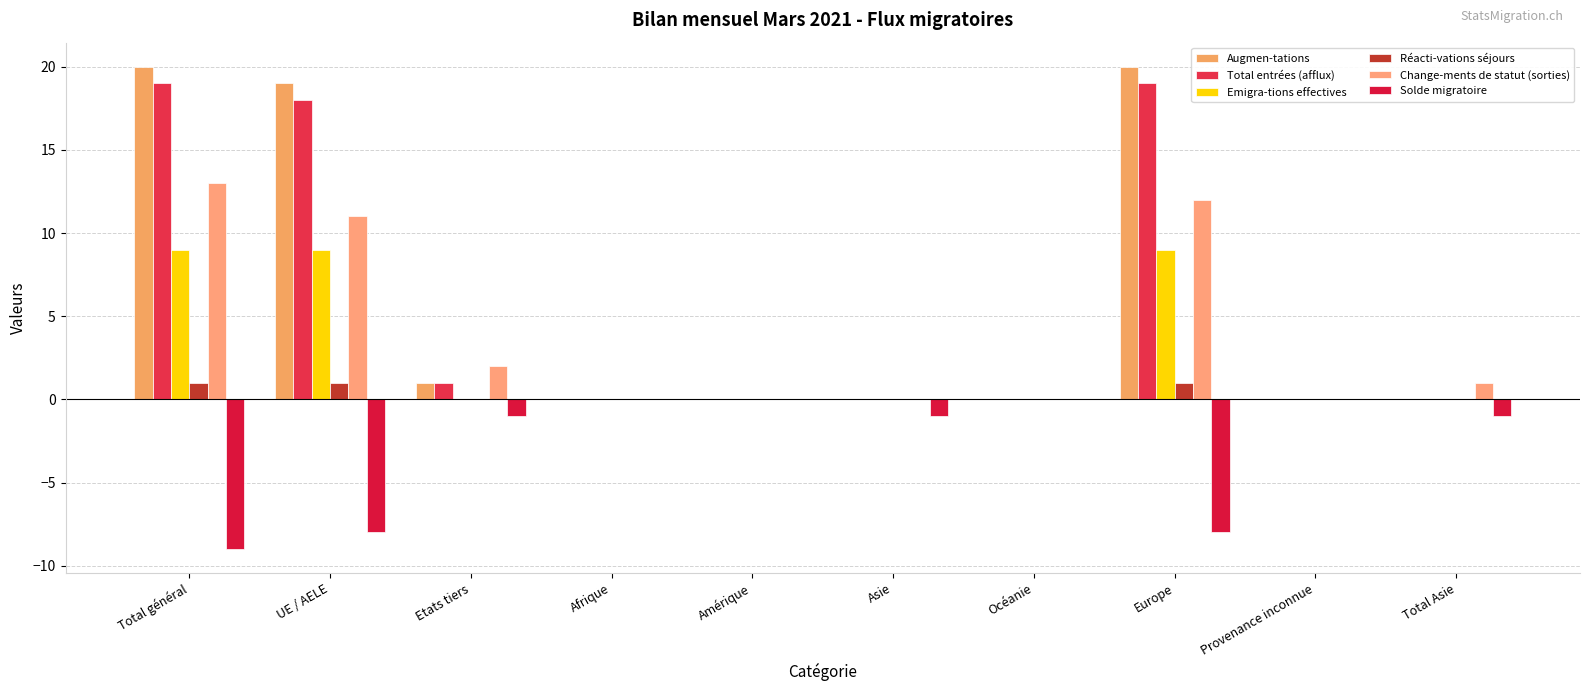

Which series has the largest total across all categories?

Augmen-tations